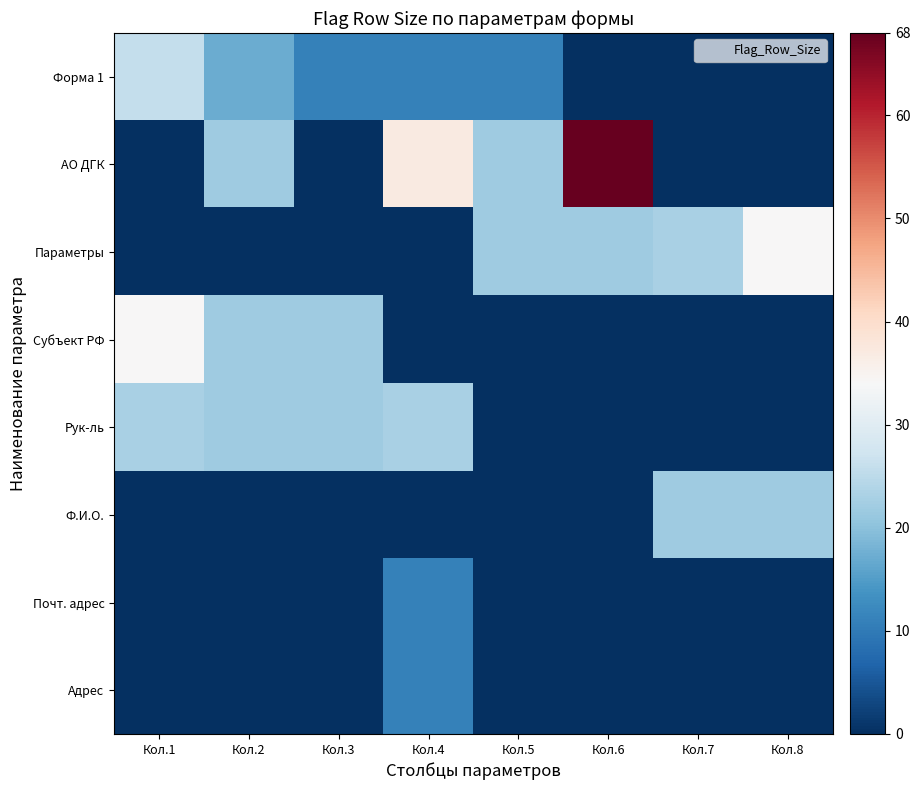

Reading left to right, extract all data points from this chart.

Форма 1: Кол.1=26	Кол.2=17	Кол.3=11	Кол.4=11	Кол.5=11	Кол.6=0	Кол.7=0	Кол.8=0
АО ДГК: Кол.1=0	Кол.2=22	Кол.3=0	Кол.4=37	Кол.5=22	Кол.6=68	Кол.7=0	Кол.8=0
Параметры: Кол.1=0	Кол.2=0	Кол.3=0	Кол.4=0	Кол.5=22	Кол.6=22	Кол.7=23	Кол.8=34
Субъект РФ: Кол.1=34	Кол.2=22	Кол.3=22	Кол.4=0	Кол.5=0	Кол.6=0	Кол.7=0	Кол.8=0
Рук-ль: Кол.1=23	Кол.2=22	Кол.3=22	Кол.4=23	Кол.5=0	Кол.6=0	Кол.7=0	Кол.8=0
Ф.И.О.: Кол.1=0	Кол.2=0	Кол.3=0	Кол.4=0	Кол.5=0	Кол.6=0	Кол.7=22	Кол.8=22
Почт. адрес: Кол.1=0	Кол.2=0	Кол.3=0	Кол.4=11	Кол.5=0	Кол.6=0	Кол.7=0	Кол.8=0
Адрес: Кол.1=0	Кол.2=0	Кол.3=0	Кол.4=11	Кол.5=0	Кол.6=0	Кол.7=0	Кол.8=0